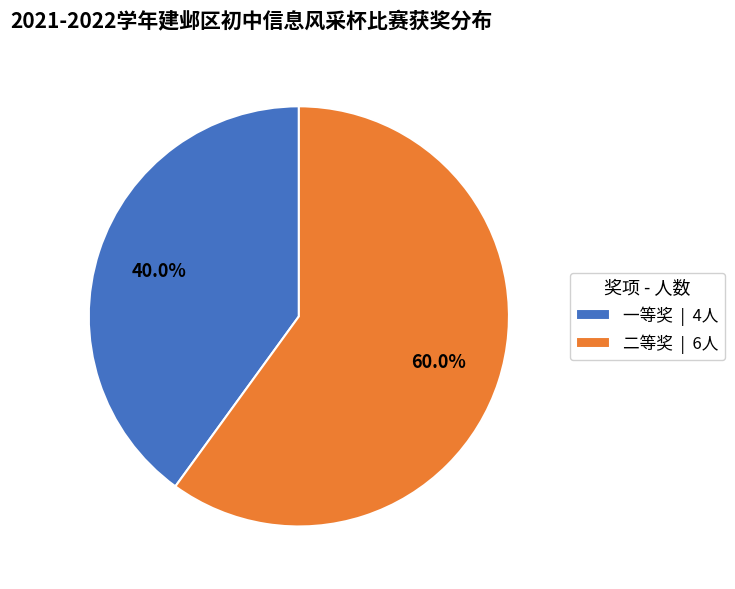

True or false: 二等奖 accounts for 67% of the total.

False